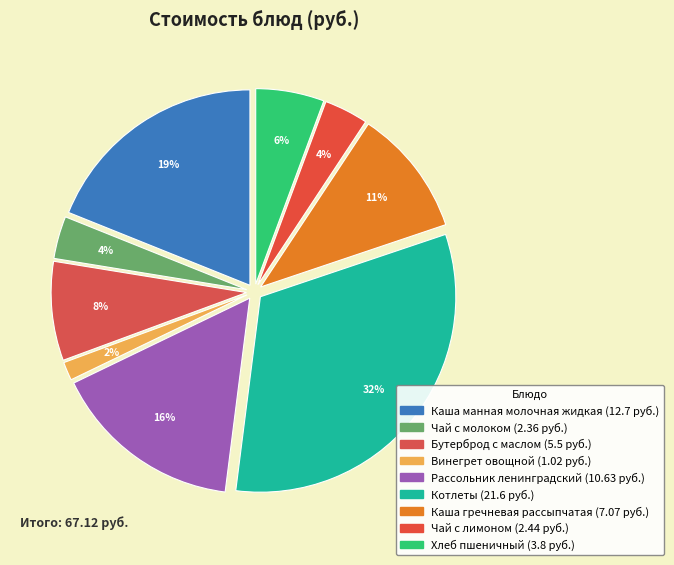

Is Чай с лимоном the majority of the pie?

No